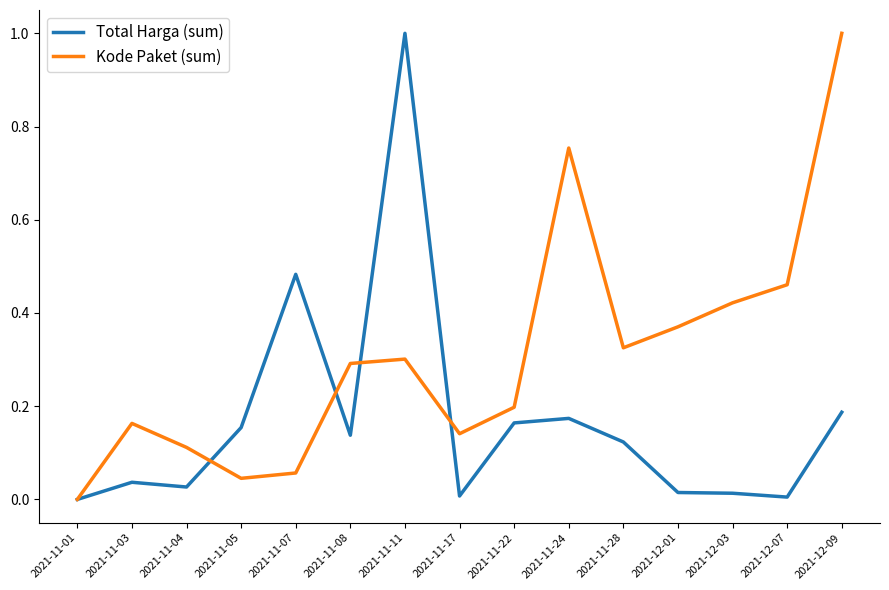

Rank the series by their average value, from lowest to highest.

Total Harga (sum), Kode Paket (sum)